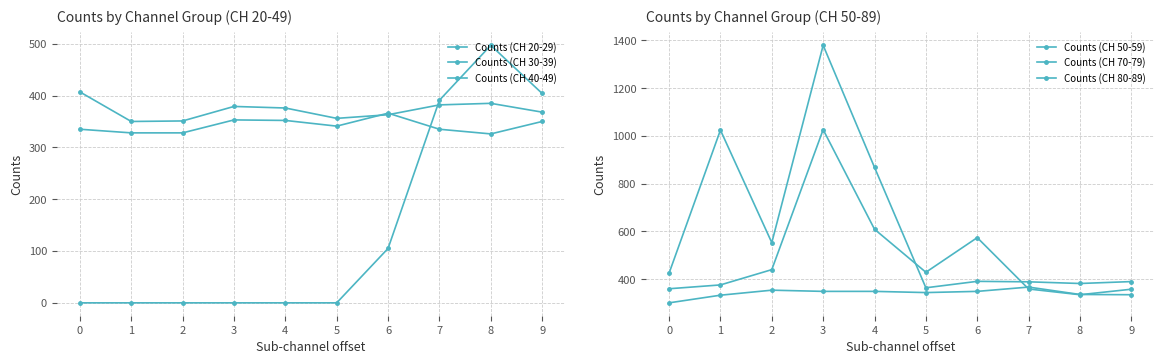

Rank the series at 1 from highest to lowest value.

Counts (CH 70-79), Counts (CH 80-89), Counts (CH 30-39), Counts (CH 50-59), Counts (CH 40-49), Counts (CH 20-29)